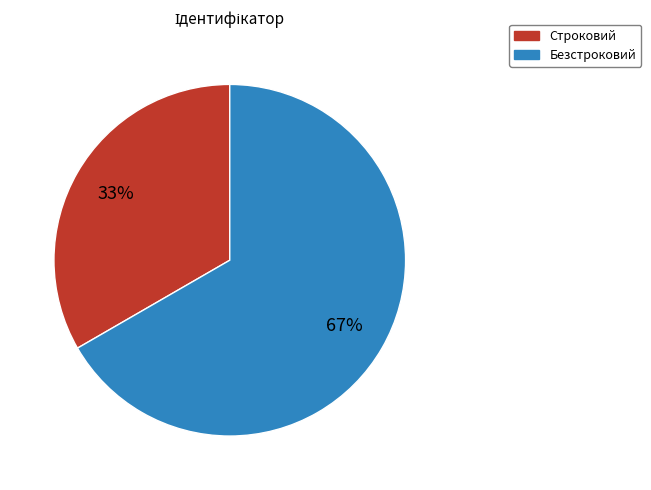

Which slice represents more than half of the pie?

Безстроковий